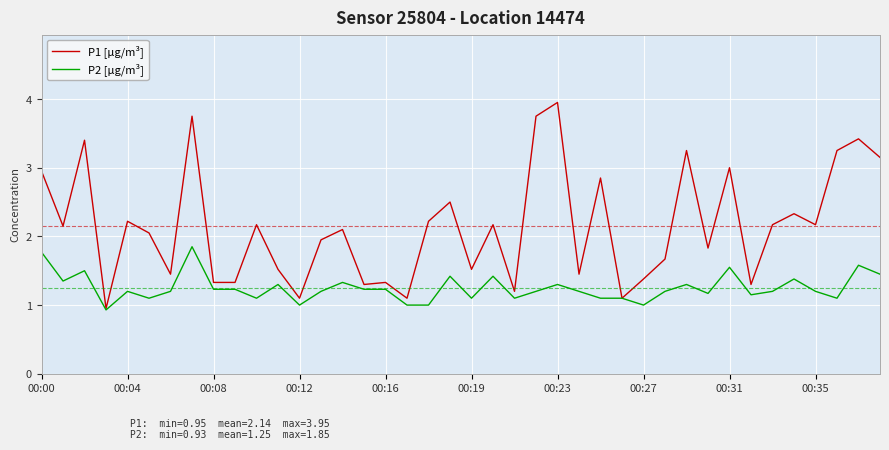

Which series has the widest spread of values?

P1 [µg/m³]